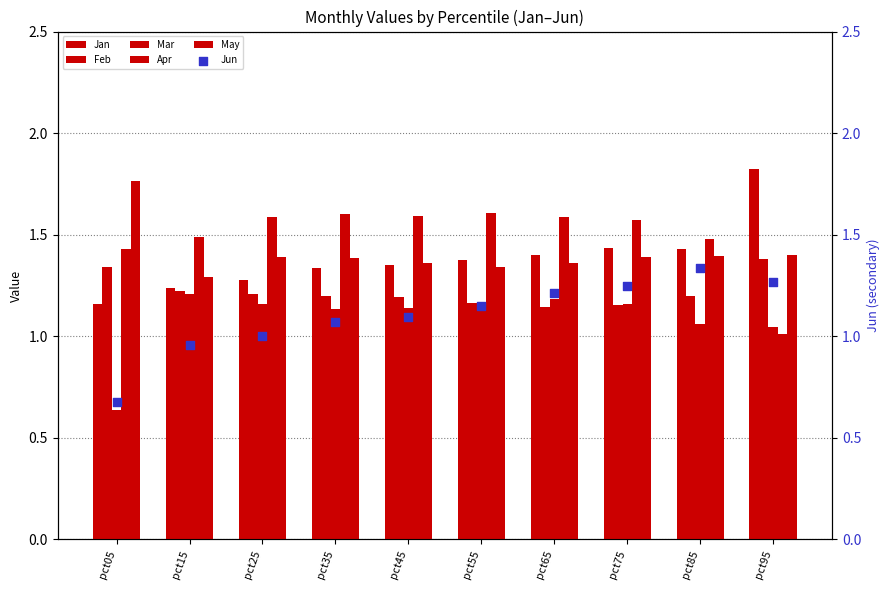

Which series reaches the minimum Y coordinate?

Mar